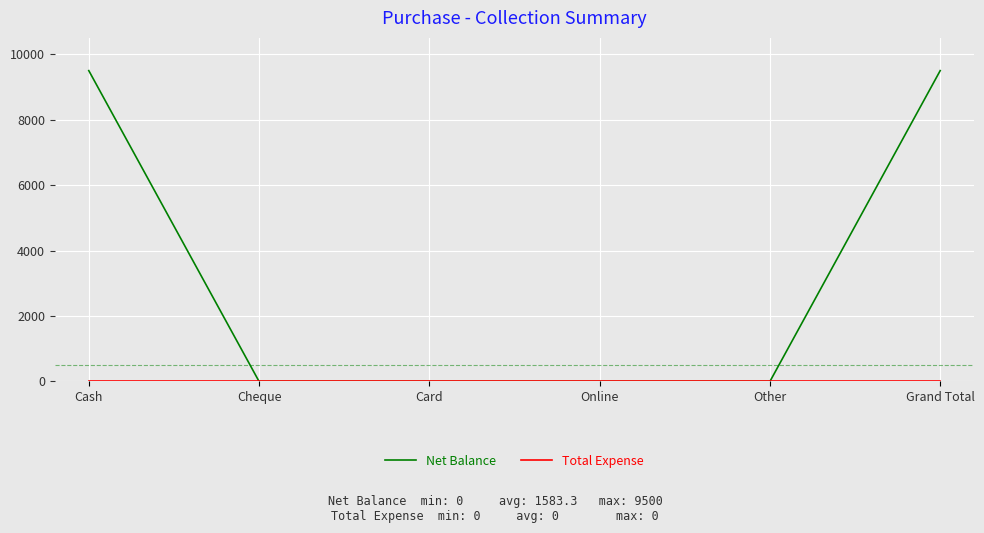

Which series has the largest total across all categories?

Net Balance